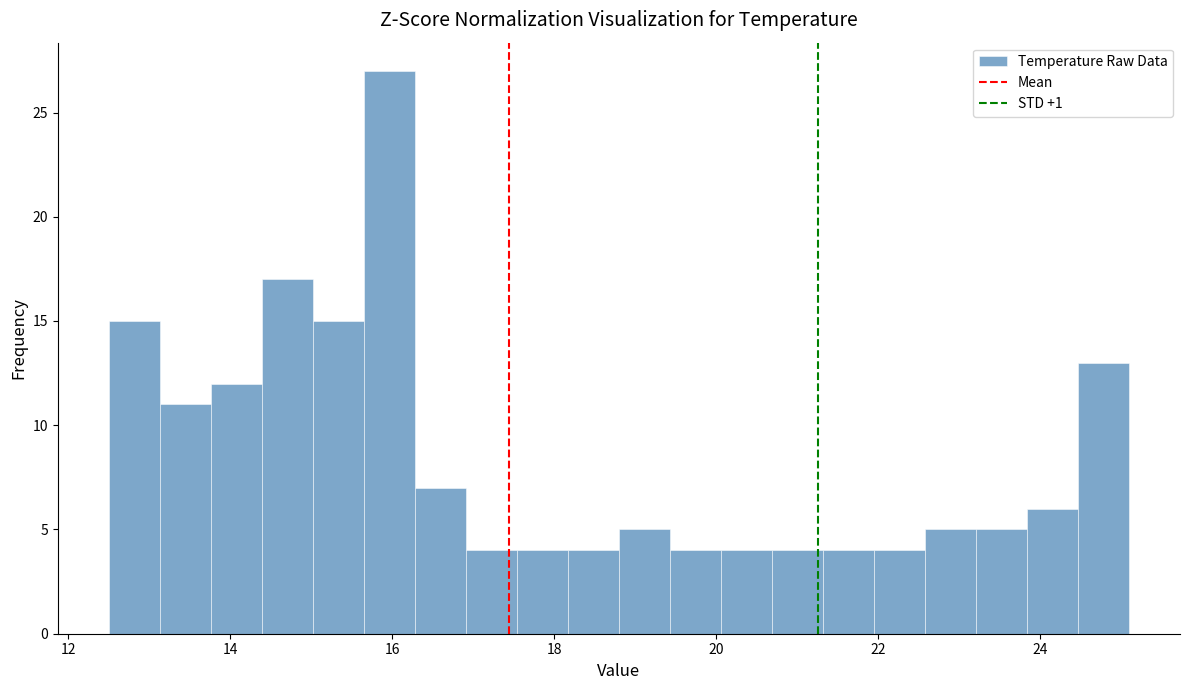

Around what value on the x-axis is the tallest bar? Give the approximate position of its centre, as read against the axis.

16.0